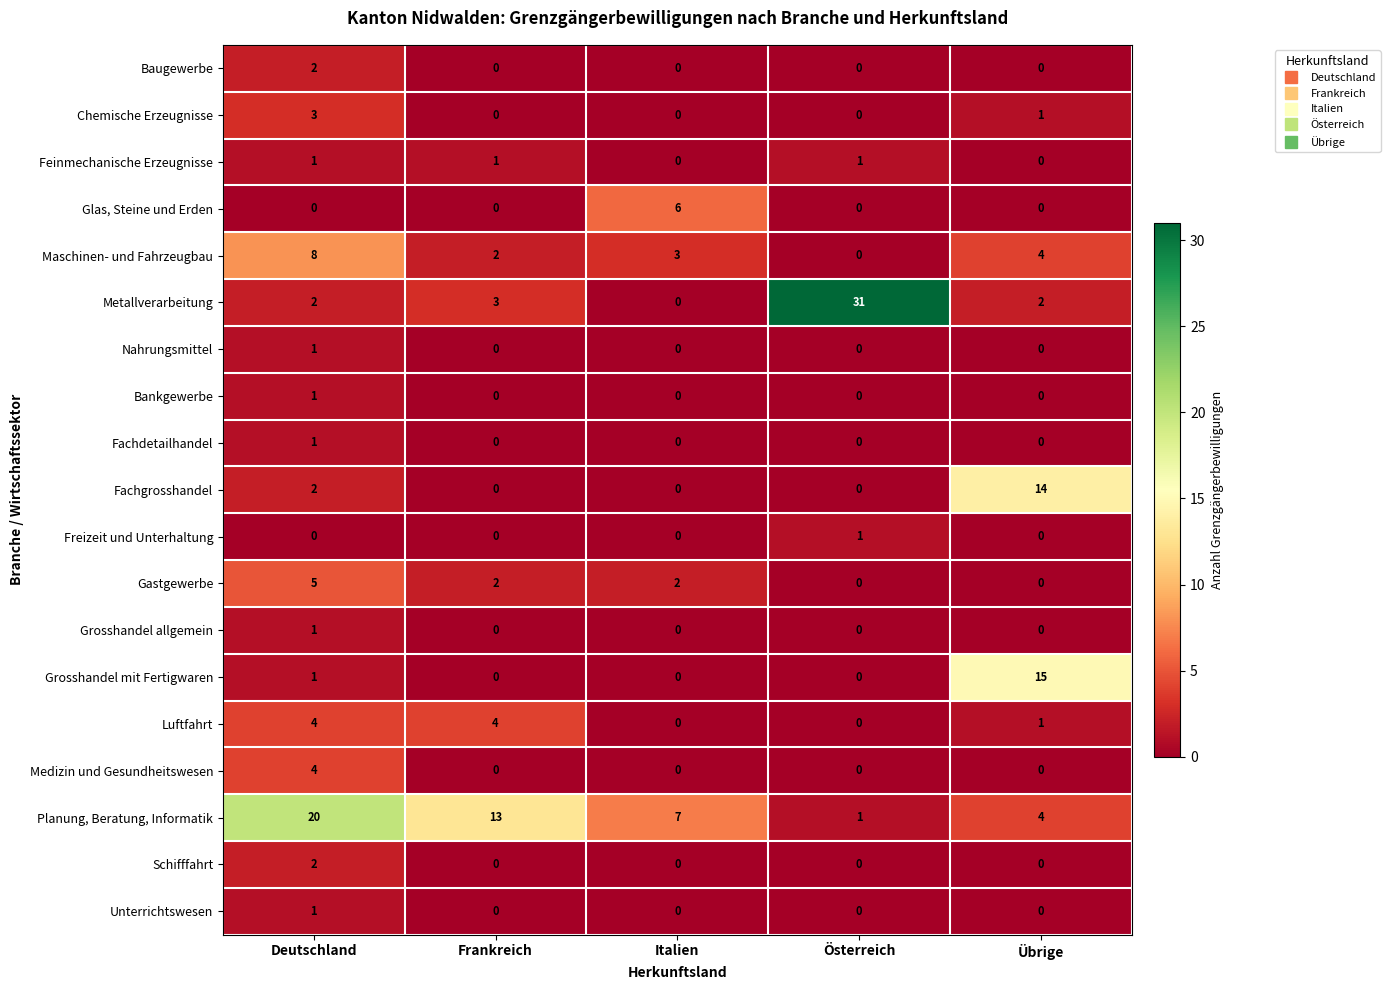

What is the spread (max minus min) of values at Deutschland?

20